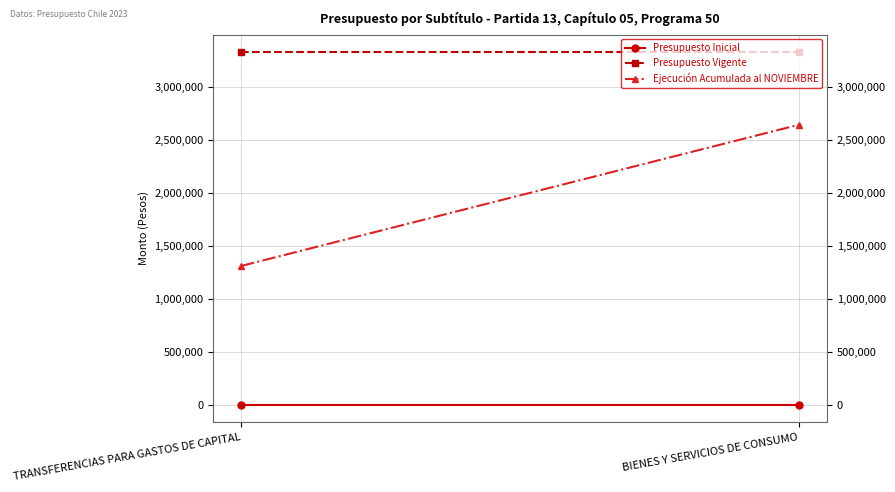

What is the maximum value for Presupuesto Vigente?

3330274